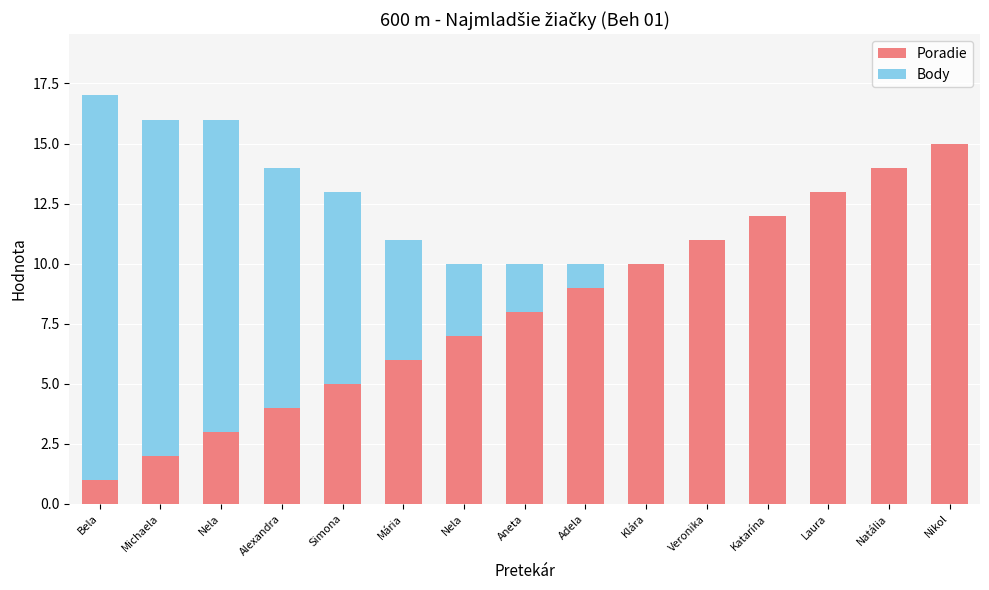

What are all the series names shown in the legend?

Poradie, Body